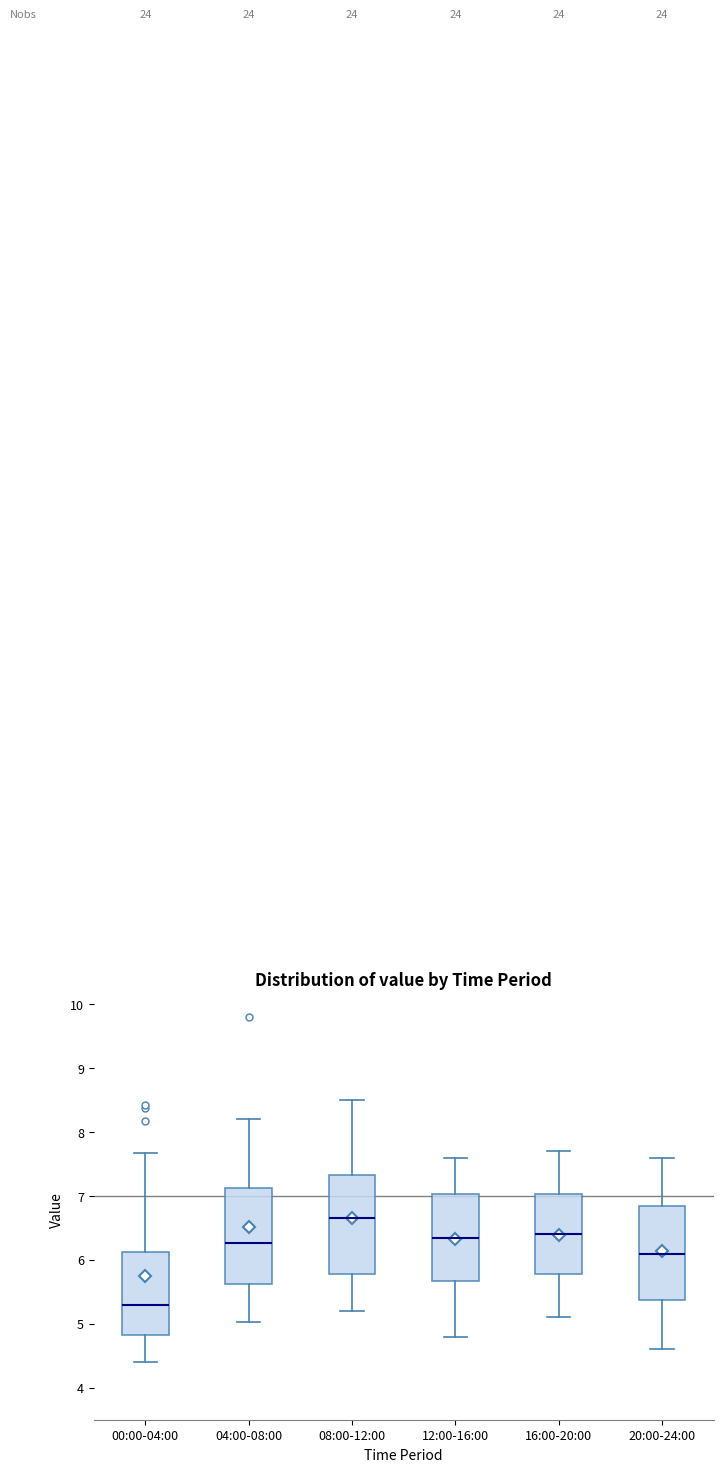

Where is the upper edge of the box for 00:00-04:00 on the y-axis? The values are not printed on the chart, so give them approximately, as read against the axis.

6.1